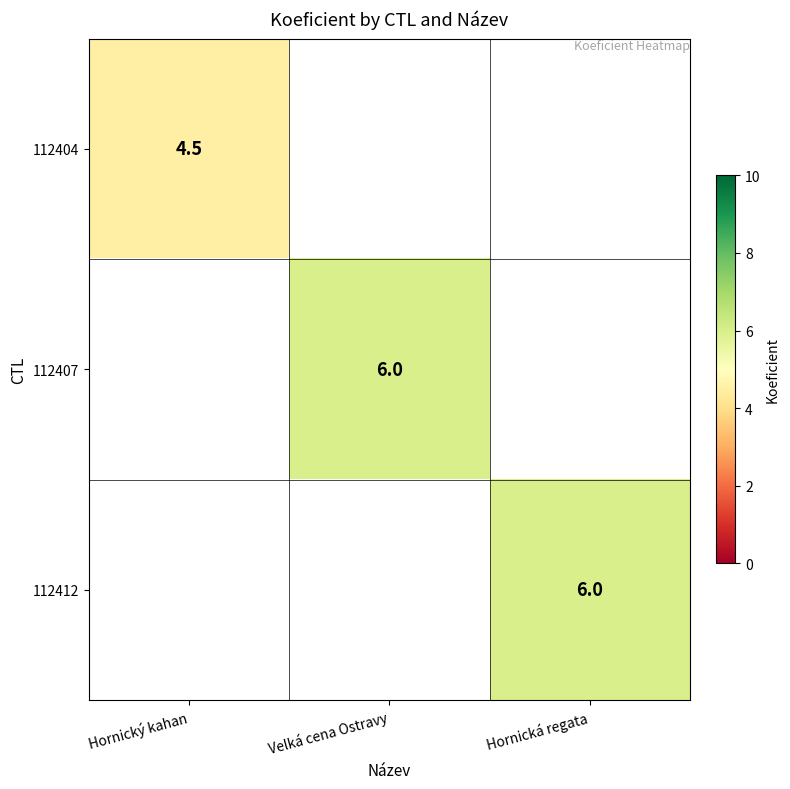

Is it true that 112404 equals 1.7 at Hornický kahan?

False